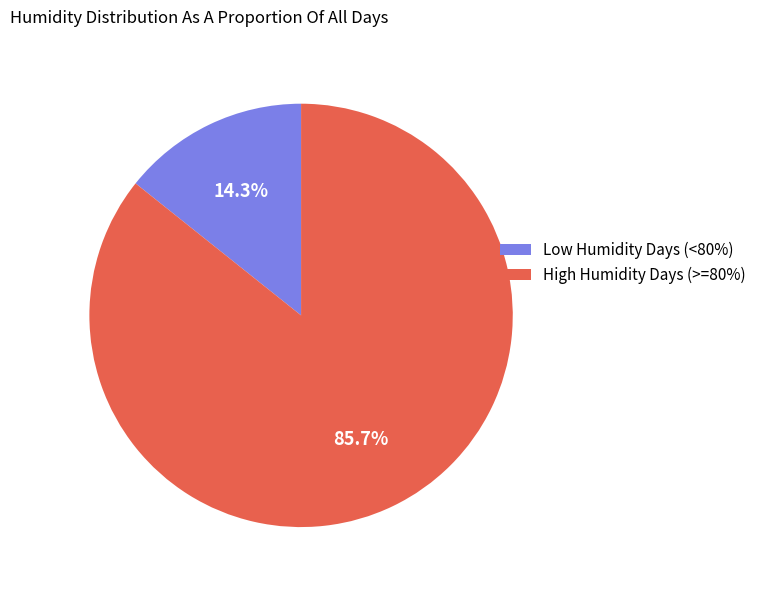

What is the ratio of the value at High Humidity Days (>=80%) to the value at Low Humidity Days (<80%)?

6.0